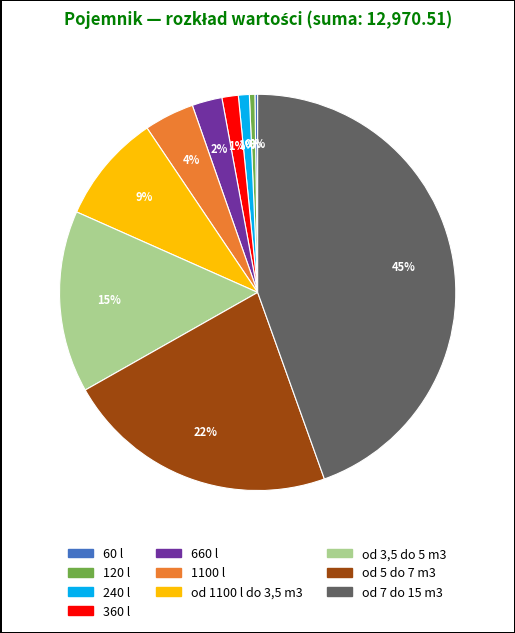

What is the largest slice in the pie chart?

od 7 do 15 m3